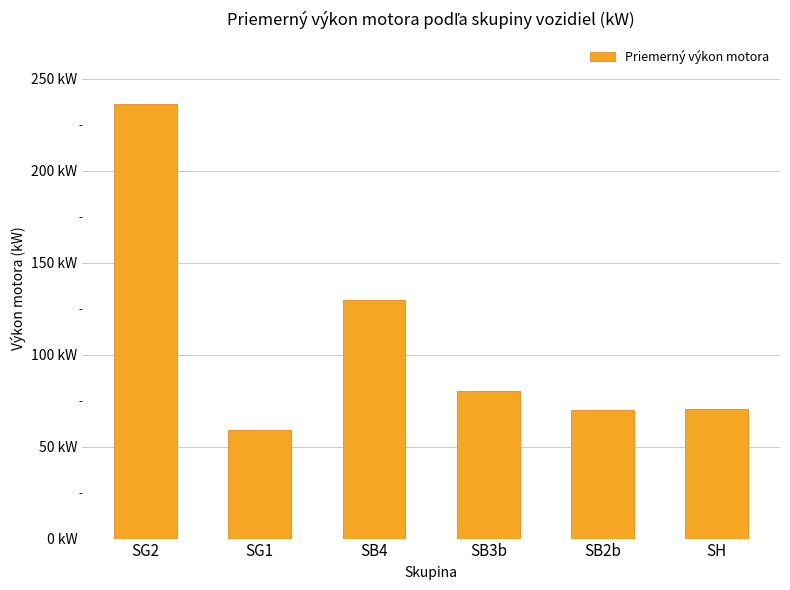

Does the chart contain any negative values?

No